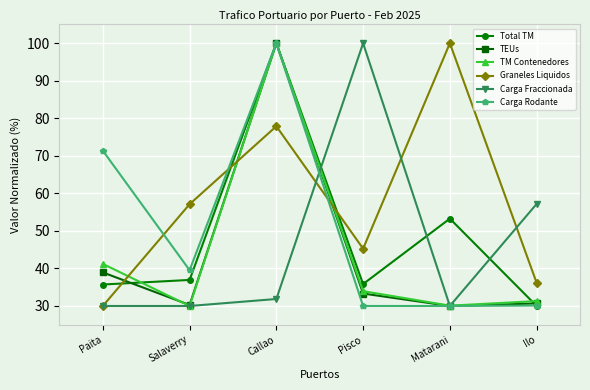

At which label does TEUs reach its peak?

Callao